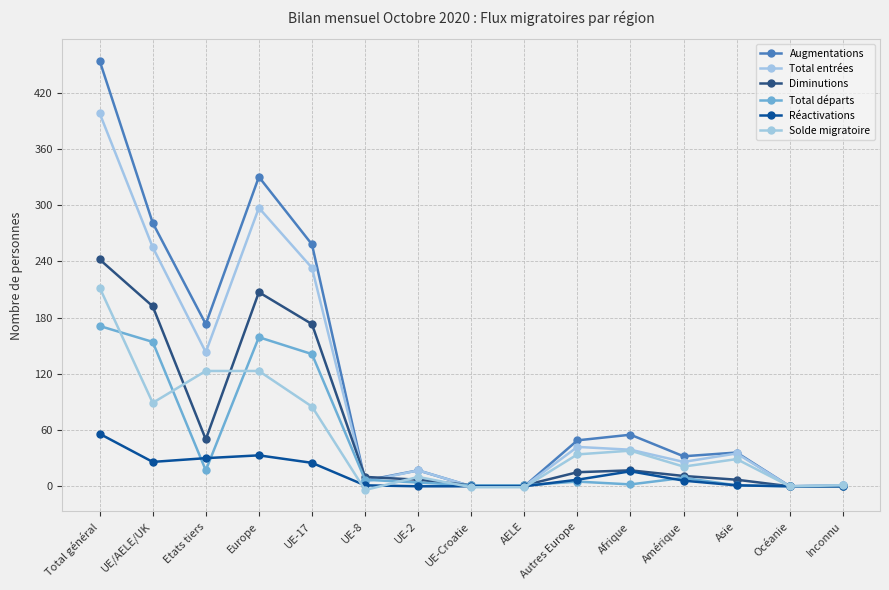

How many data points does each series have?

15